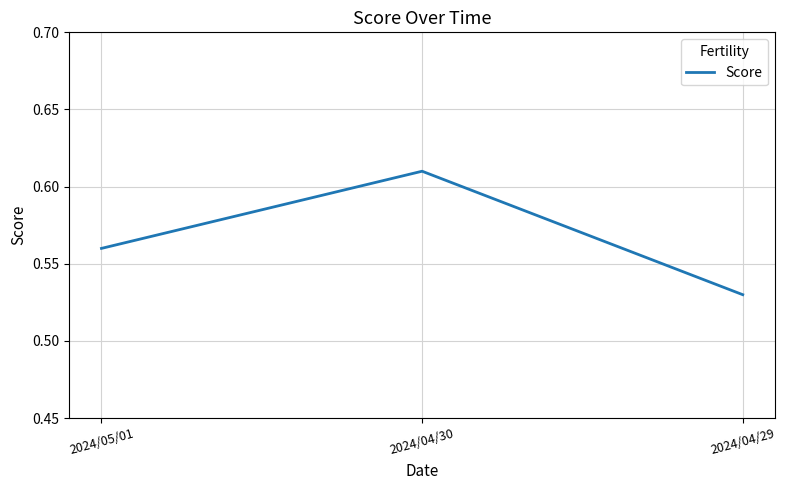

Count the number of categories in the chart.

3